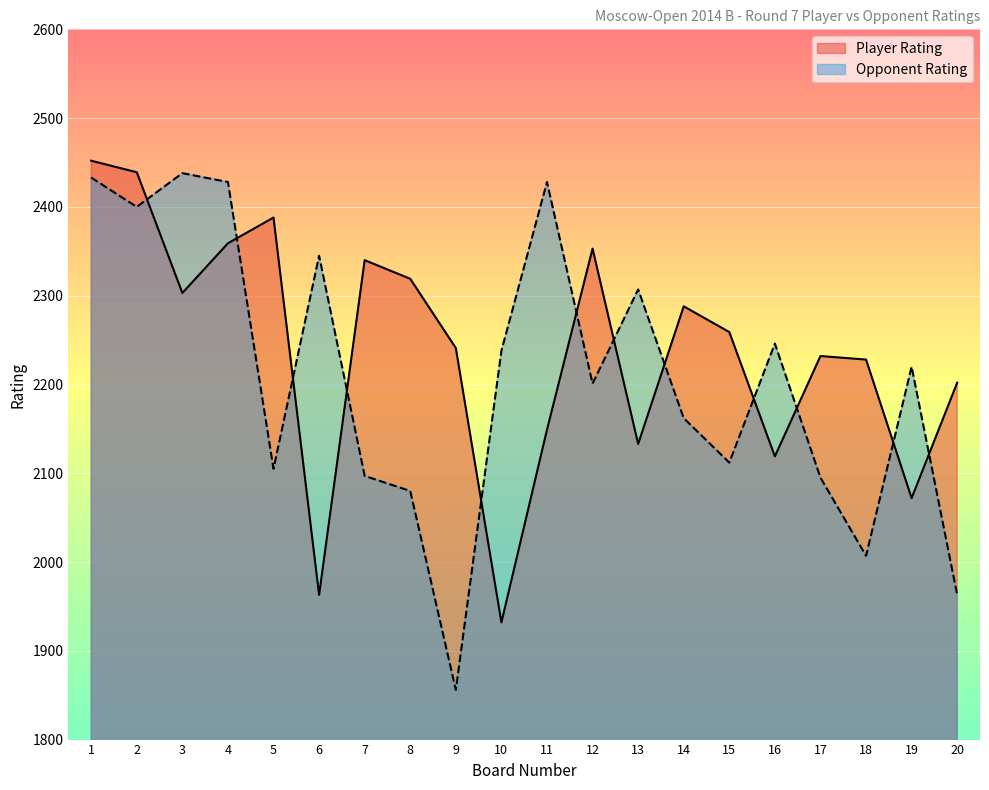

Does the chart display data point markers on the line(s)?

No